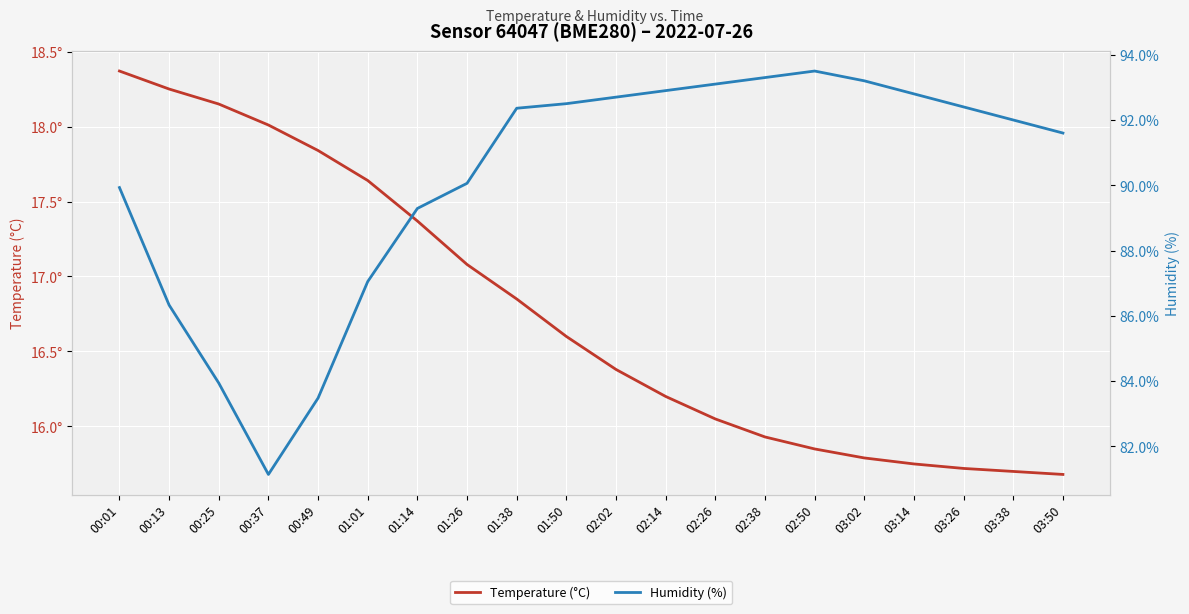

How many data points in Temperature (°C) are above 16?

13